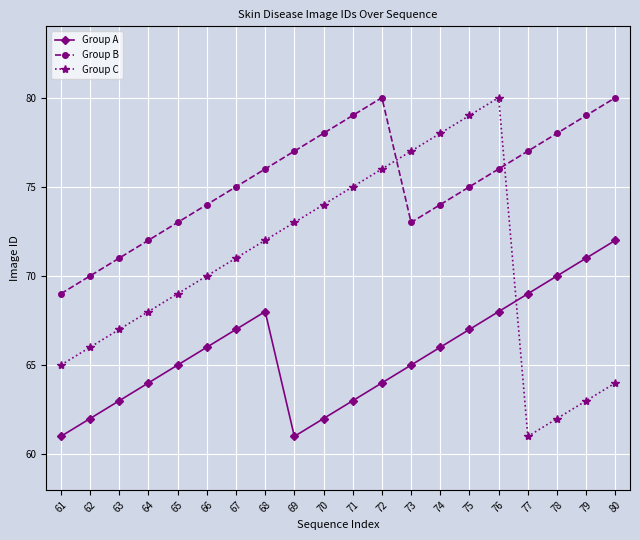

At which category does Group C reach its first local valley?

77